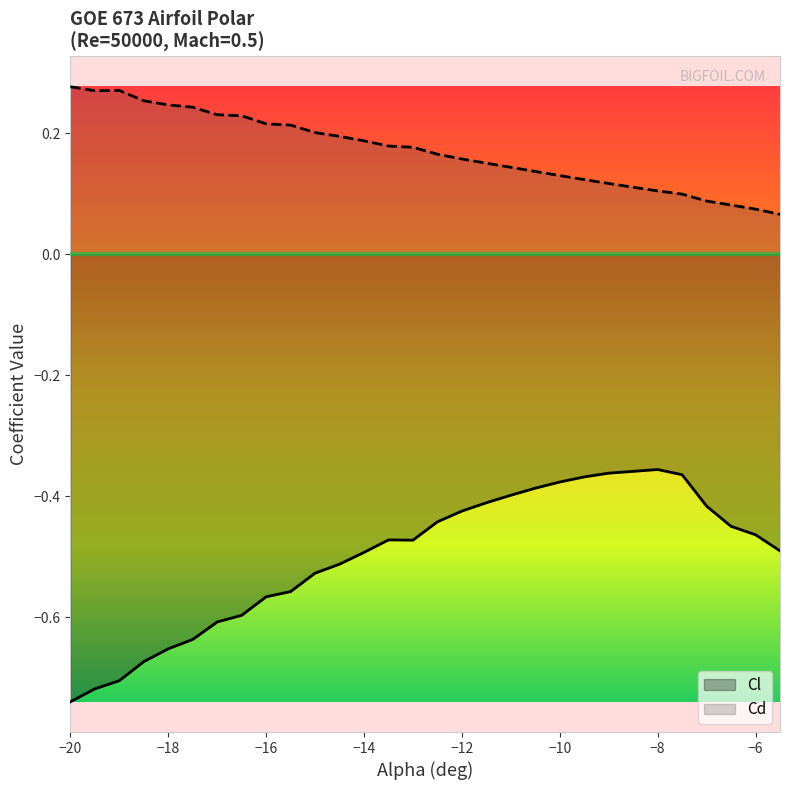

What are all the series names shown in the legend?

Cl, Cd